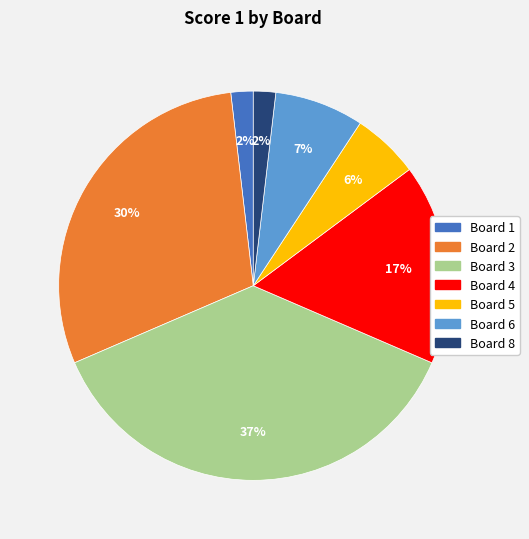

Is there any slice that represents more than half of the pie?

No